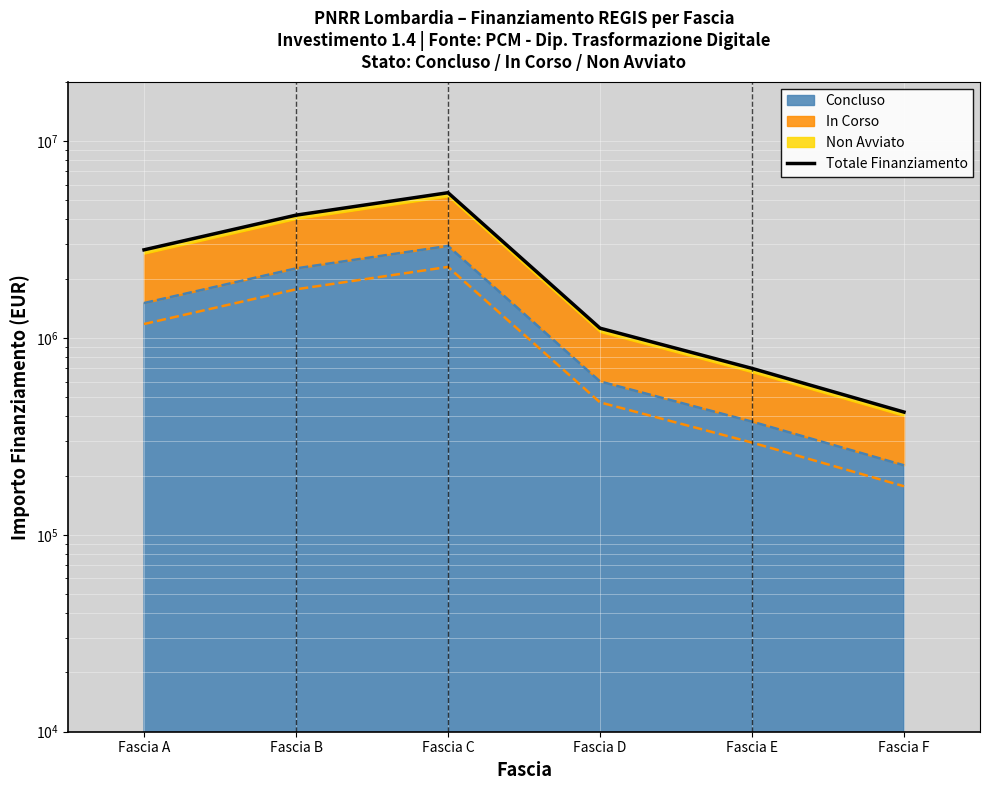

Rank the categories by value from highest to lowest.

Fascia C, Fascia B, Fascia A, Fascia D, Fascia E, Fascia F